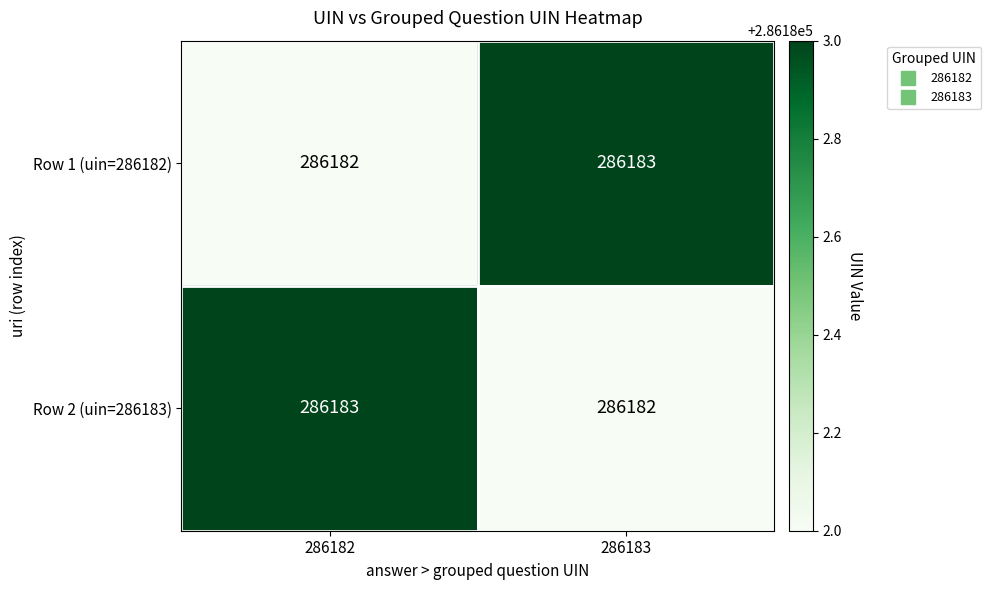

Reading left to right, list all the values displayed in this chart.

Row 1 (uin=286182): 286182=286182	286183=286183
Row 2 (uin=286183): 286182=286183	286183=286182